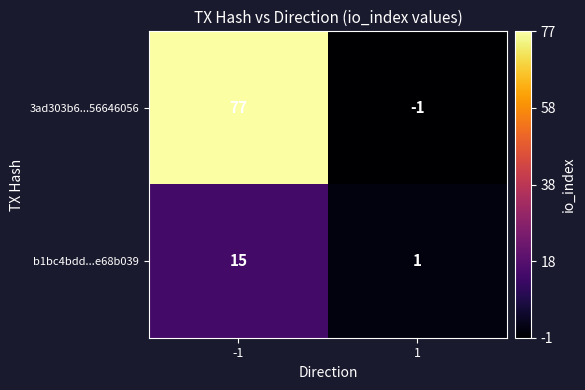

Is it true that b1bc4bdd...e68b039 equals 0 at 1?

False